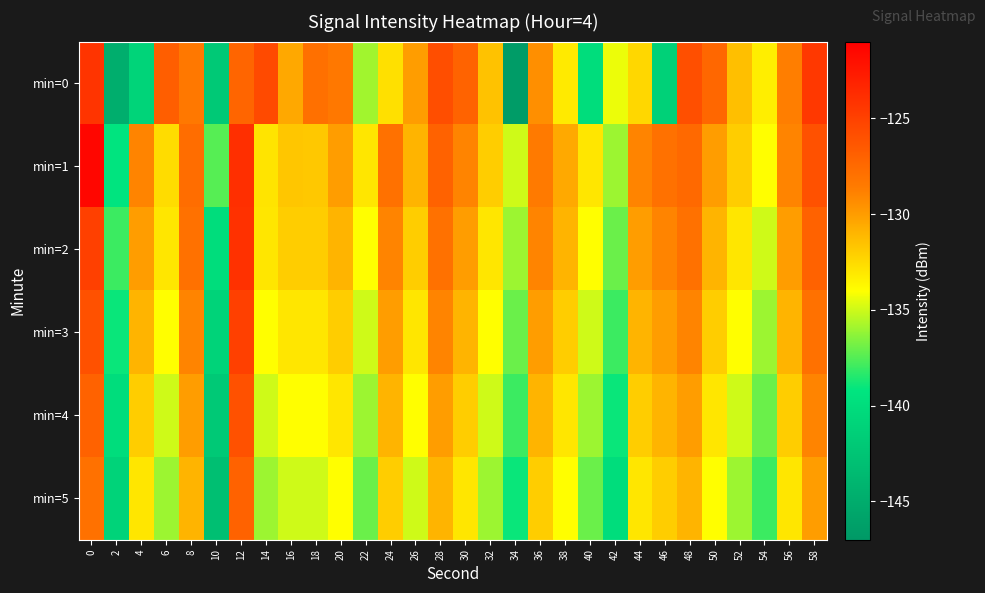

Reading right to left, extract all data points from this chart.

min=0: 58=-124.5	56=-128.8	54=-133.3	52=-131.5	50=-127.4	48=-125.9	46=-141.2	44=-132.4	42=-134.4	40=-140.0	38=-133.1	36=-129.5	34=-146.6	32=-131.5	30=-127.1	28=-125.8	26=-130.0	24=-132.8	22=-135.9	20=-128.4	18=-127.9	16=-130.5	14=-125.6	12=-127.2	10=-142.0	8=-128.4	6=-126.8	4=-140.9	2=-144.7	0=-124.2
min=1: 58=-126.0	56=-129.0	54=-134.0	52=-132.0	50=-130.0	48=-127.5	46=-128.0	44=-129.0	42=-136.0	40=-133.0	38=-130.5	36=-128.5	34=-135.0	32=-132.0	30=-129.0	28=-127.0	26=-131.0	24=-128.0	22=-133.0	20=-130.0	18=-131.8	16=-131.7	14=-132.9	12=-123.9	10=-137.4	8=-127.7	6=-132.6	4=-129.0	2=-139.3	0=-121.4
min=2: 58=-127.0	56=-130.0	54=-135.0	52=-133.0	50=-131.0	48=-128.0	46=-129.0	44=-130.0	42=-137.0	40=-134.0	38=-131.0	36=-129.0	34=-136.0	32=-133.0	30=-130.0	28=-128.0	26=-132.0	24=-129.0	22=-134.0	20=-131.0	18=-132.0	16=-132.0	14=-133.0	12=-124.0	10=-140.0	8=-128.0	6=-133.0	4=-130.0	2=-138.0	0=-125.0
min=3: 58=-128.0	56=-131.0	54=-136.0	52=-134.0	50=-132.0	48=-129.0	46=-130.0	44=-131.0	42=-138.0	40=-135.0	38=-132.0	36=-130.0	34=-137.0	32=-134.0	30=-131.0	28=-129.0	26=-133.0	24=-130.0	22=-135.0	20=-132.0	18=-133.0	16=-133.0	14=-134.0	12=-125.0	10=-141.0	8=-129.0	6=-134.0	4=-131.0	2=-139.0	0=-126.0
min=4: 58=-129.0	56=-132.0	54=-137.0	52=-135.0	50=-133.0	48=-130.0	46=-131.0	44=-132.0	42=-139.0	40=-136.0	38=-133.0	36=-131.0	34=-138.0	32=-135.0	30=-132.0	28=-130.0	26=-134.0	24=-131.0	22=-136.0	20=-133.0	18=-134.0	16=-134.0	14=-135.0	12=-126.0	10=-142.0	8=-130.0	6=-135.0	4=-132.0	2=-140.0	0=-127.0
min=5: 58=-130.0	56=-133.0	54=-138.0	52=-136.0	50=-134.0	48=-131.0	46=-132.0	44=-133.0	42=-140.0	40=-137.0	38=-134.0	36=-132.0	34=-139.0	32=-136.0	30=-133.0	28=-131.0	26=-135.0	24=-132.0	22=-137.0	20=-134.0	18=-135.0	16=-135.0	14=-136.0	12=-127.0	10=-143.0	8=-131.0	6=-136.0	4=-133.0	2=-141.0	0=-128.0